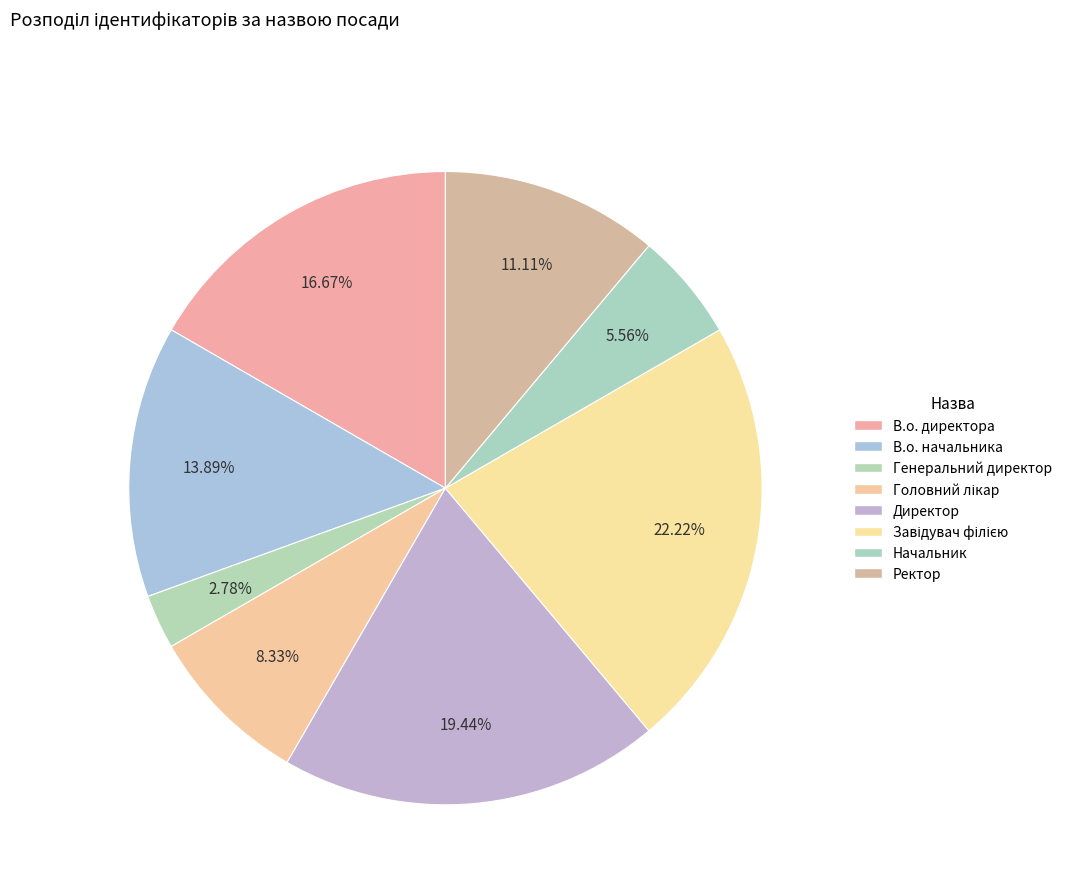

What is the smallest slice in the pie chart?

Генеральний директор